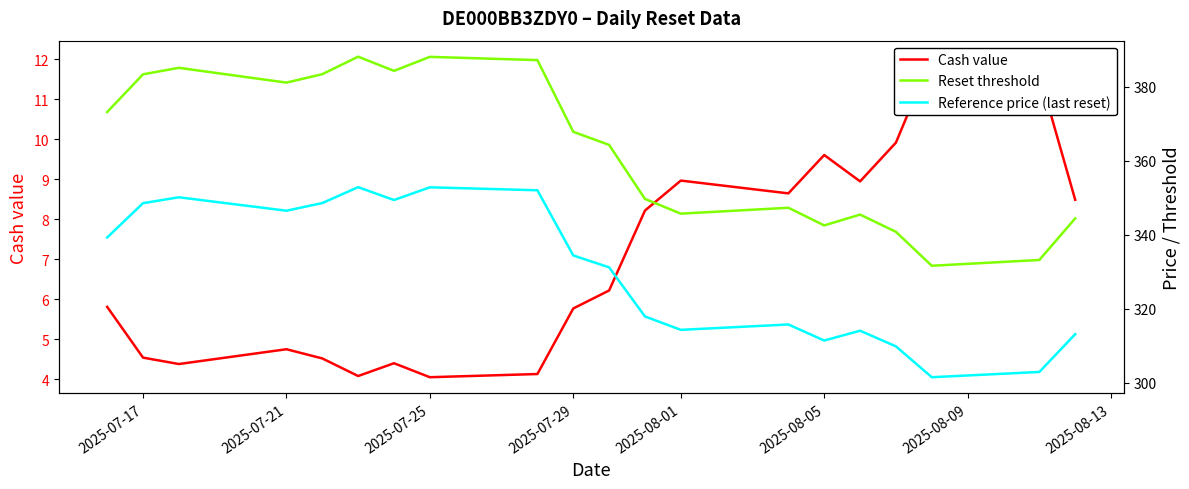

In Reference price (last reset), how many points are higher than both neighbors (excluding endpoints)?

5